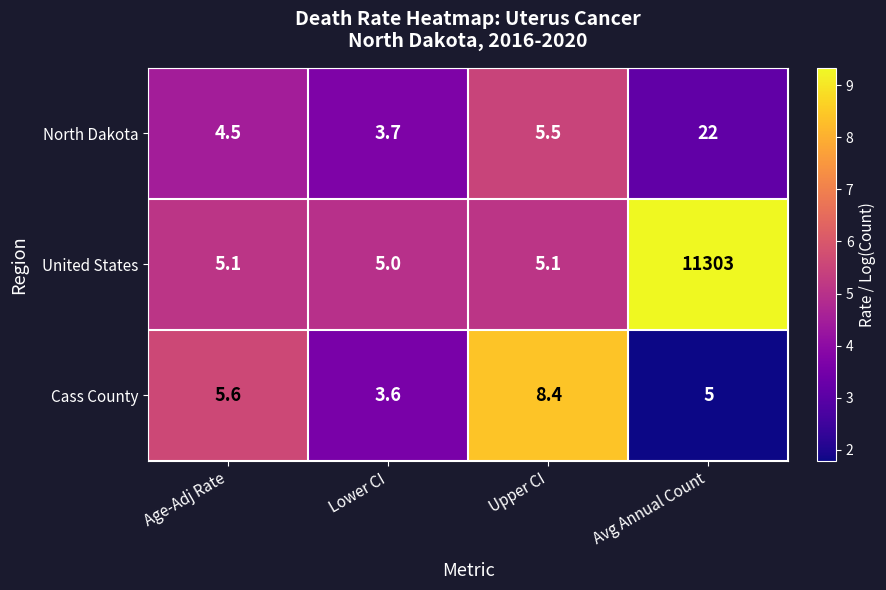

List the series in order of their peak value, highest first.

United States, North Dakota, Cass County